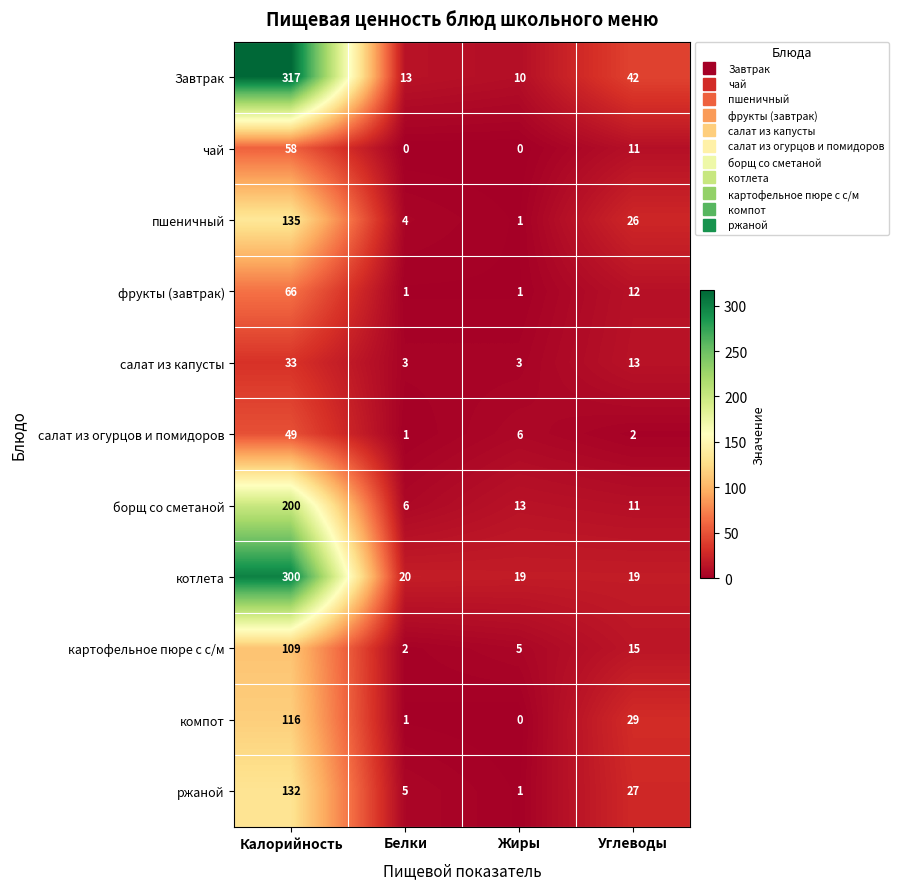

Which series has the widest spread of values?

Завтрак